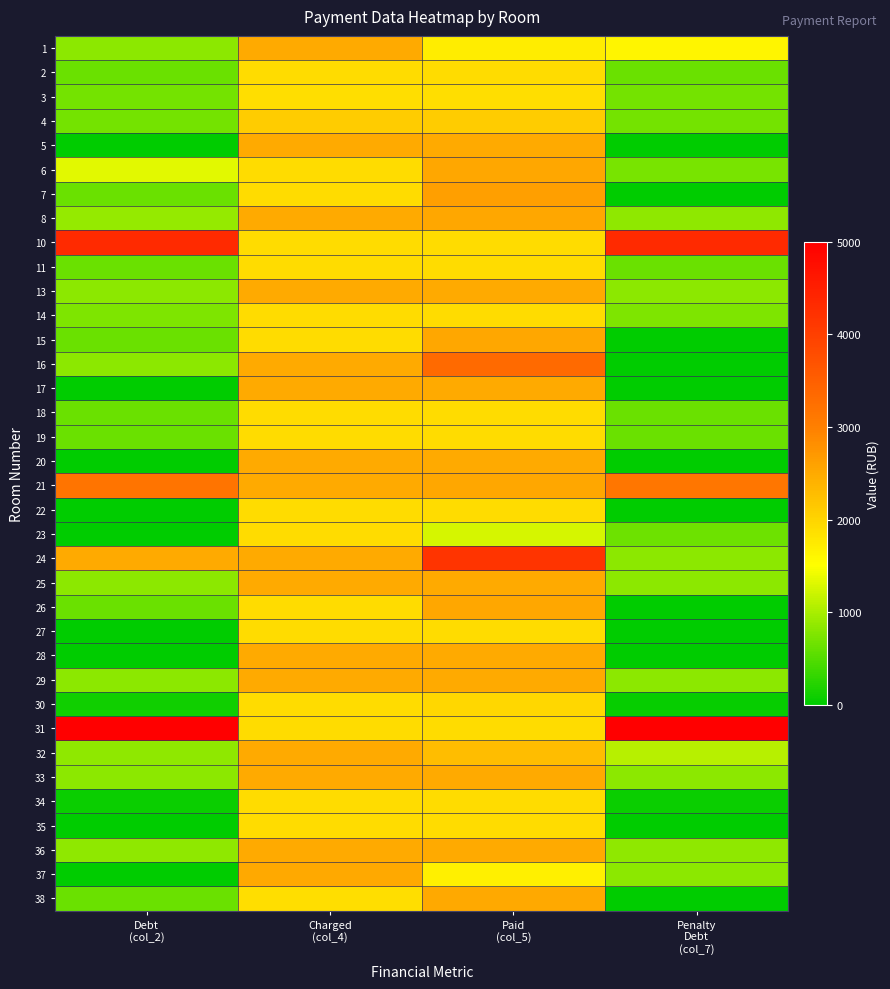

At which category is the sum across all series the highest?

Paid
(col_5)